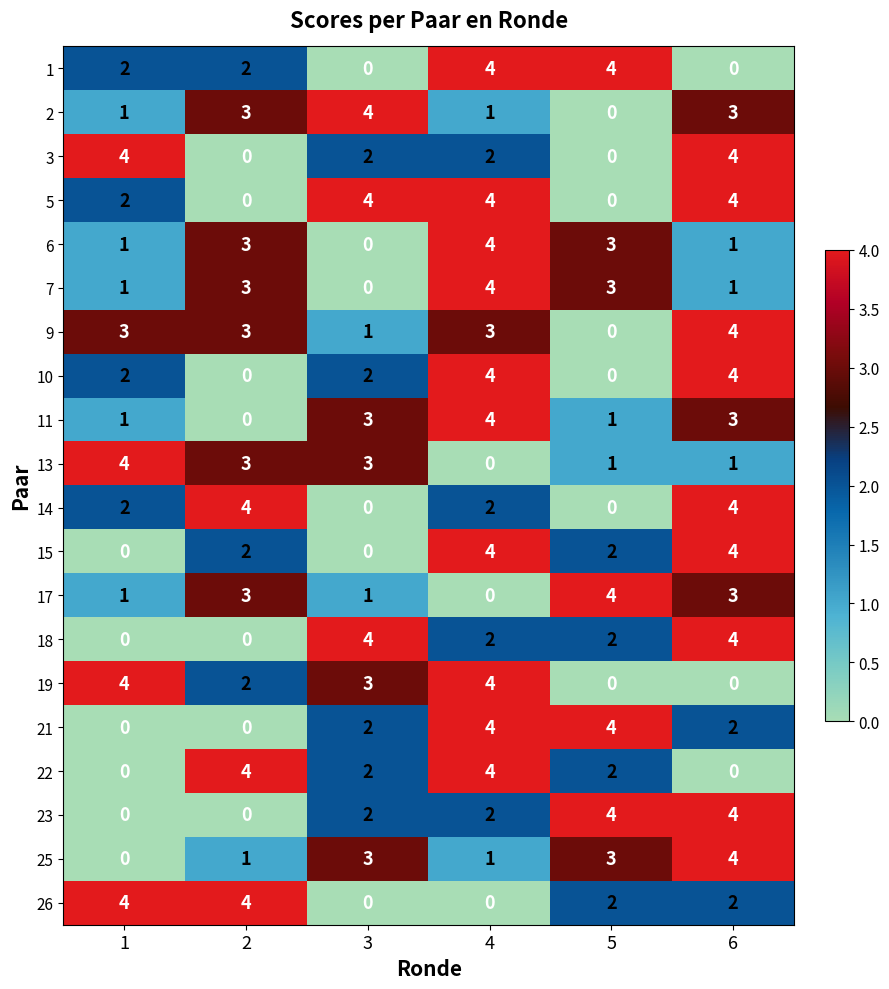

At which label does 2 reach its peak?

3